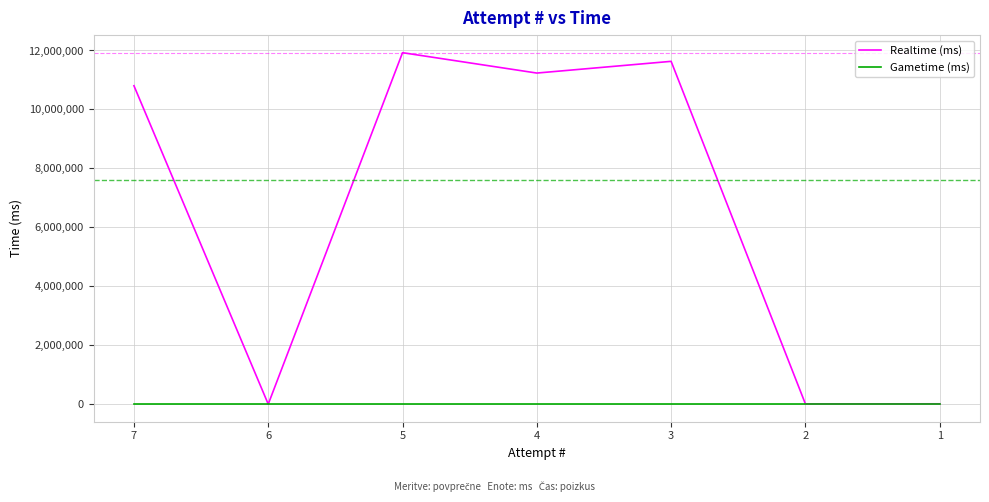

Which series has the largest range (max minus min)?

Realtime (ms)